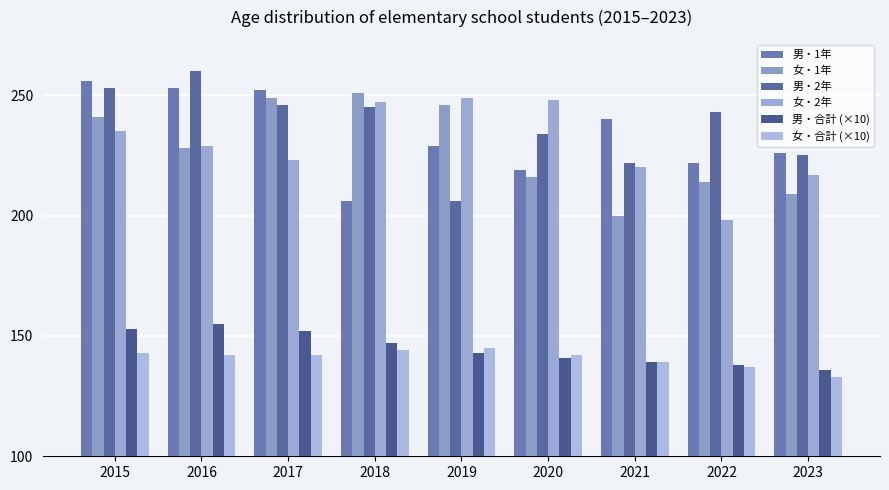

At which category is the sum across all series the highest?

2015